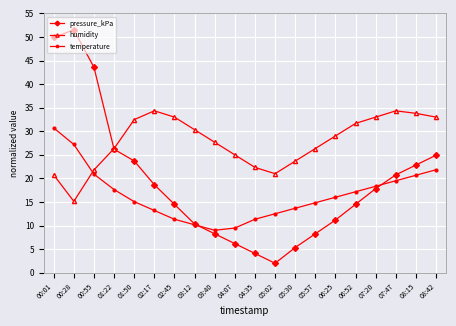

What is the label of the 20th point from the left?

08:42